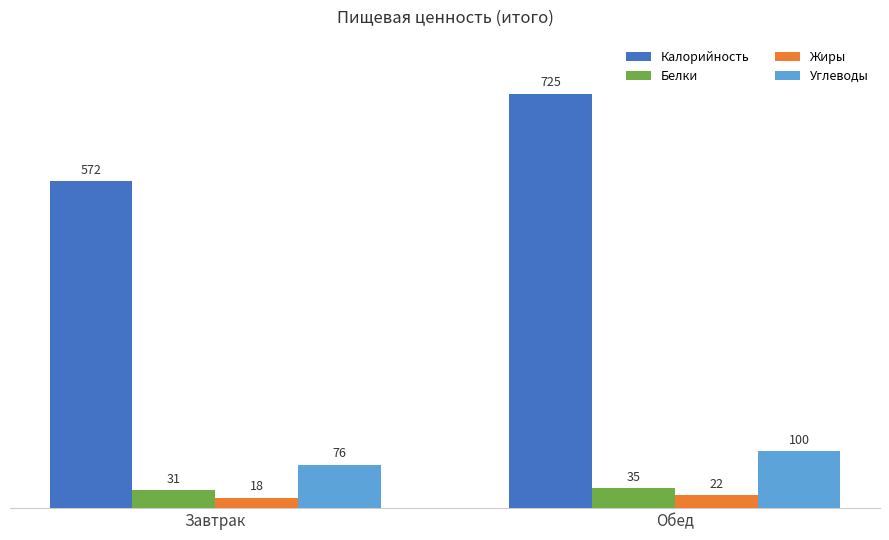

Rank the series by their maximum value, from lowest to highest.

Жиры, Белки, Углеводы, Калорийность